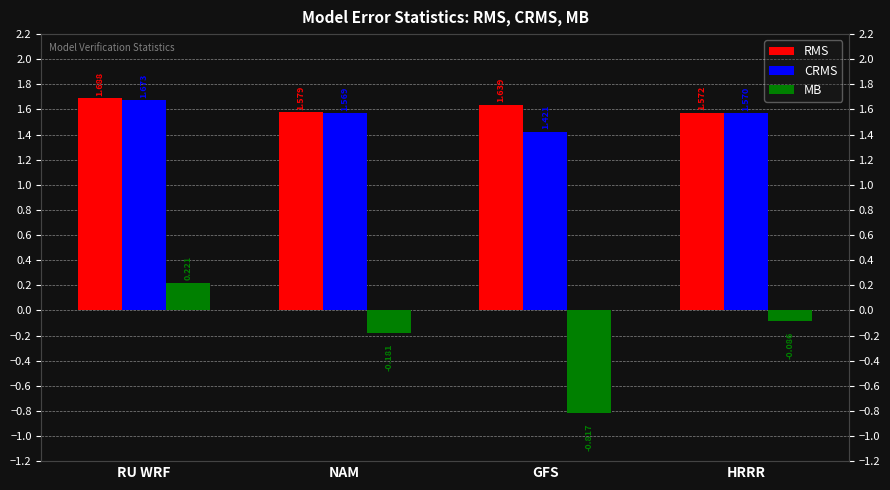

Are the bars grouped side by side (vs. stacked)?

Yes